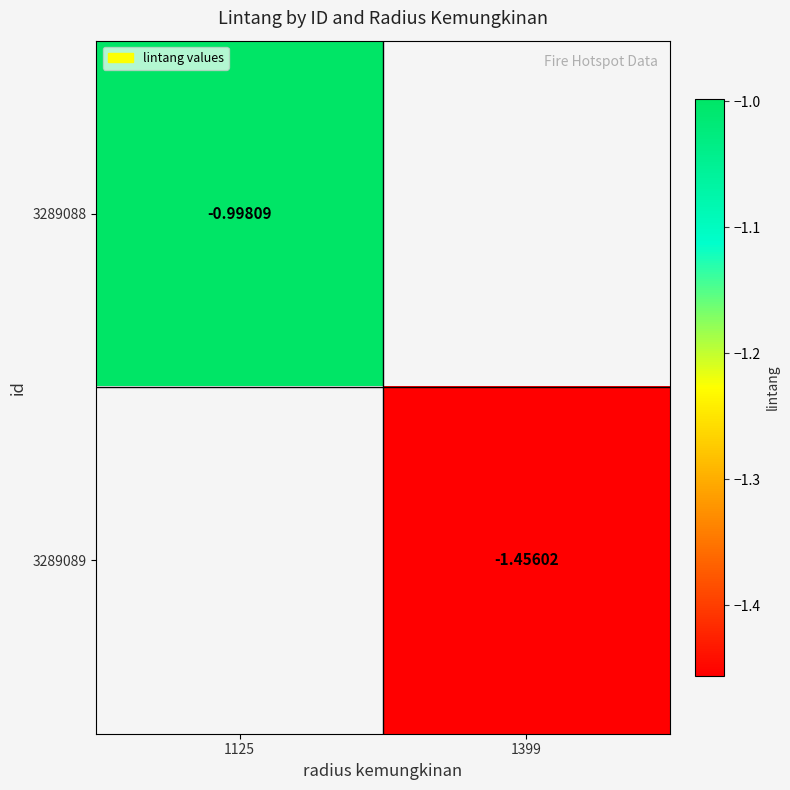

Count the number of categories in the chart.

2